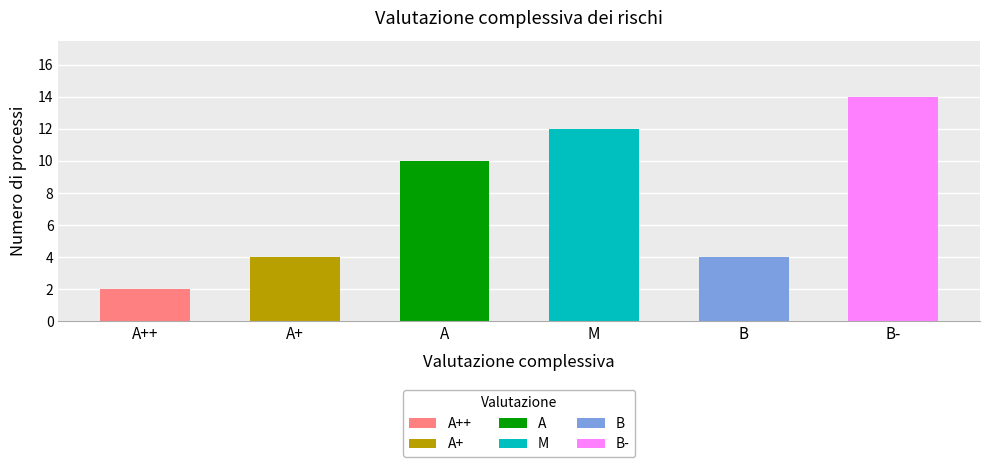

At which label does the data first exceed 10?

M